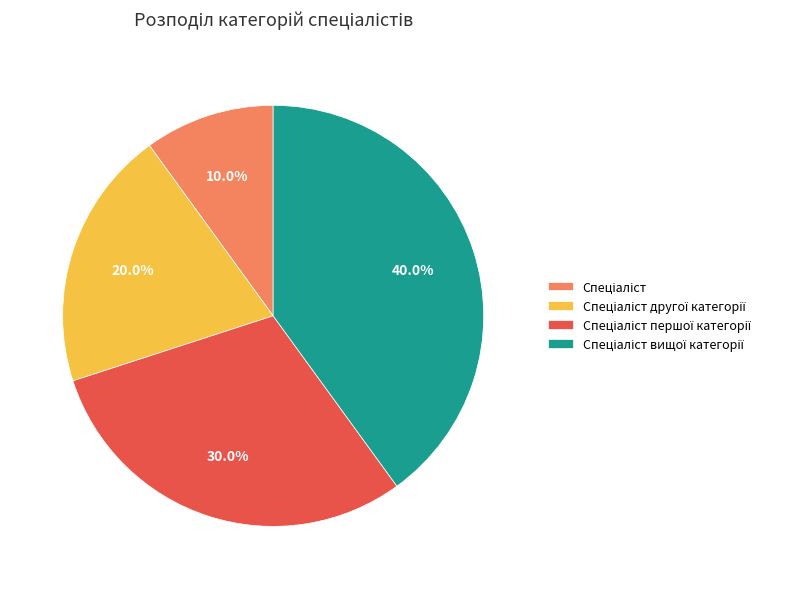

Does any single category account for the majority?

No